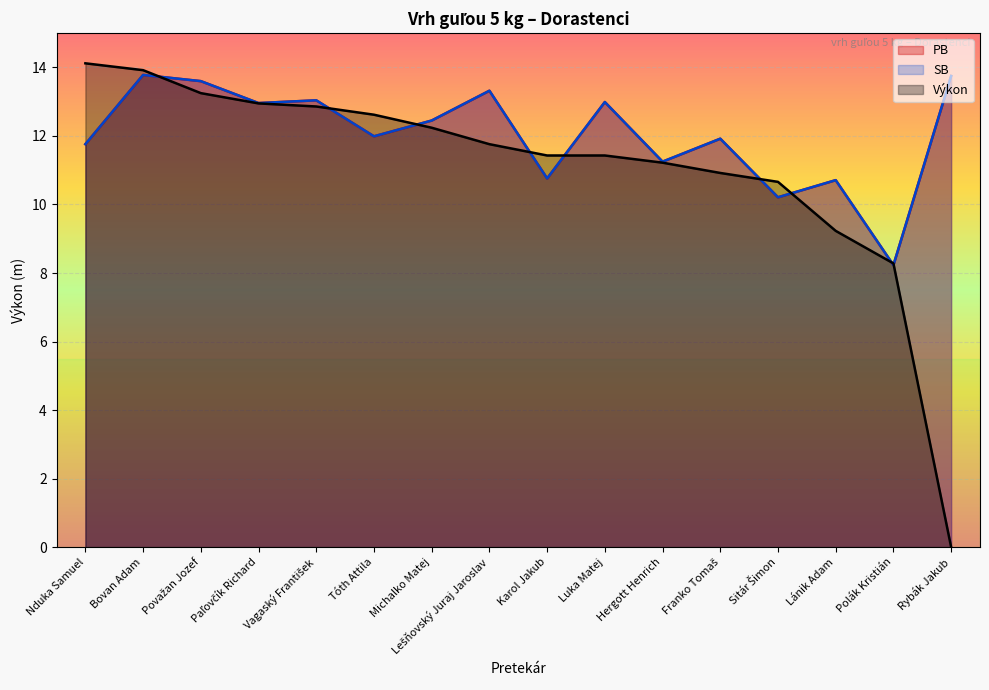

Reading right to left, transcribe all the data shown in this chart.

PB: Rybák Jakub=13.8	Polák Kristián=8.2	Lánik Adam=10.7	Sitár Šimon=10.2	Franko Tomaš=11.9	Hergott Henrich=11.2	Luka Matej=13.0	Karol Jakub=10.8	Lešňovský Juraj Jaroslav=13.3	Michalko Matej=12.4	Tóth Attila=12.0	Vagaský František=13.0	Paľovčík Richard=13.0	Považan Jozef=13.6	Bovan Adam=13.8	Nduka Samuel=11.8
SB: Rybák Jakub=13.8	Polák Kristián=8.2	Lánik Adam=10.7	Sitár Šimon=10.2	Franko Tomaš=11.9	Hergott Henrich=11.2	Luka Matej=13.0	Karol Jakub=10.8	Lešňovský Juraj Jaroslav=13.3	Michalko Matej=12.4	Tóth Attila=12.0	Vagaský František=13.0	Paľovčík Richard=13.0	Považan Jozef=13.6	Bovan Adam=13.8	Nduka Samuel=11.8
Výkon: Rybák Jakub=0.0	Polák Kristián=8.3	Lánik Adam=9.2	Sitár Šimon=10.7	Franko Tomaš=10.9	Hergott Henrich=11.2	Luka Matej=11.4	Karol Jakub=11.4	Lešňovský Juraj Jaroslav=11.8	Michalko Matej=12.2	Tóth Attila=12.6	Vagaský František=12.9	Paľovčík Richard=12.9	Považan Jozef=13.2	Bovan Adam=13.9	Nduka Samuel=14.1